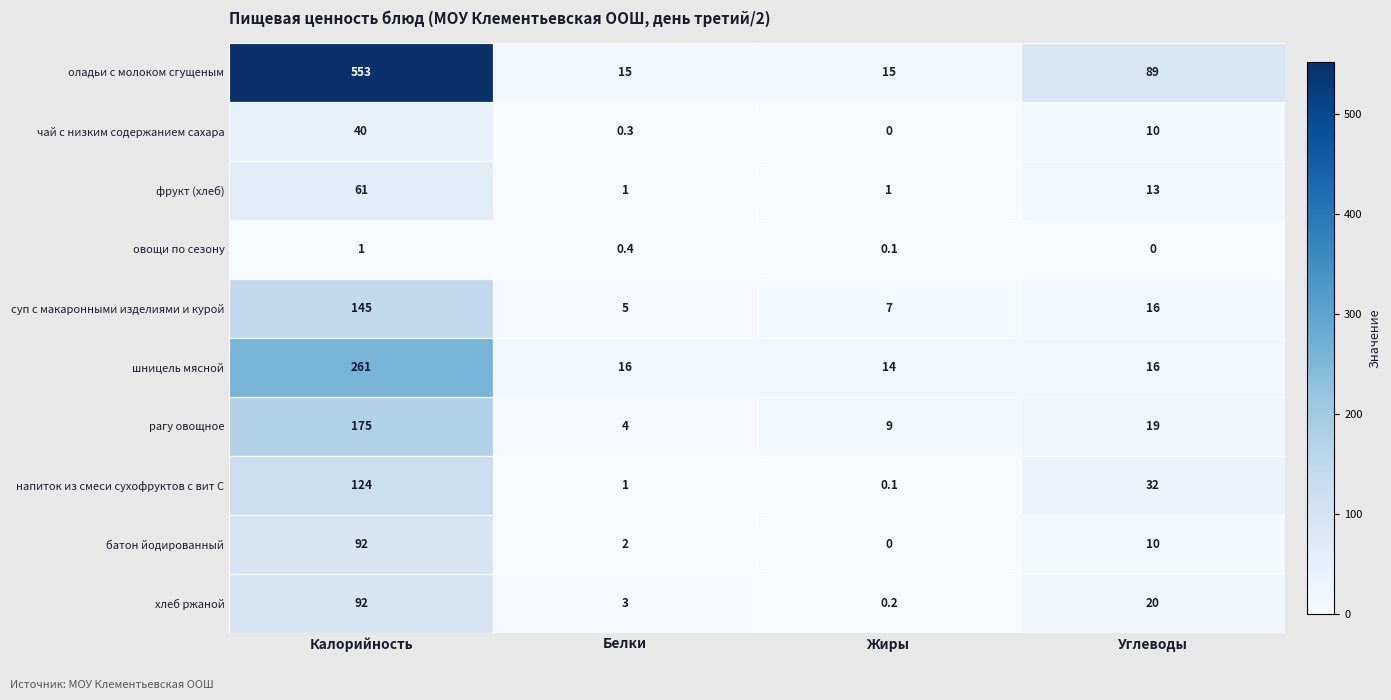

Is it true that чай с низким содержанием сахара equals 0.3 at Белки?

True